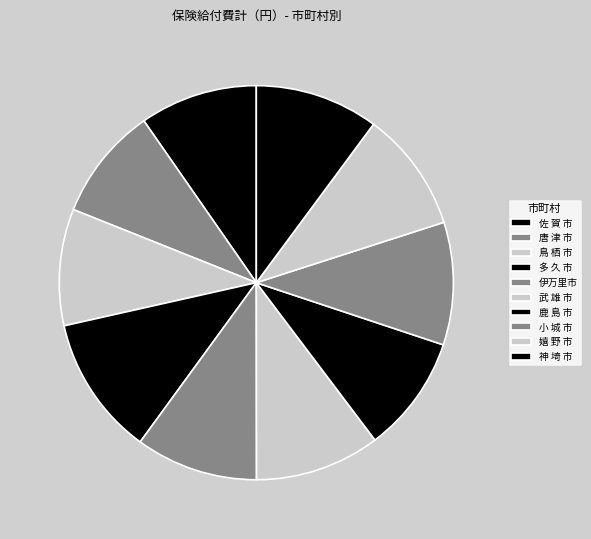

How many segments does this pie chart have?

10